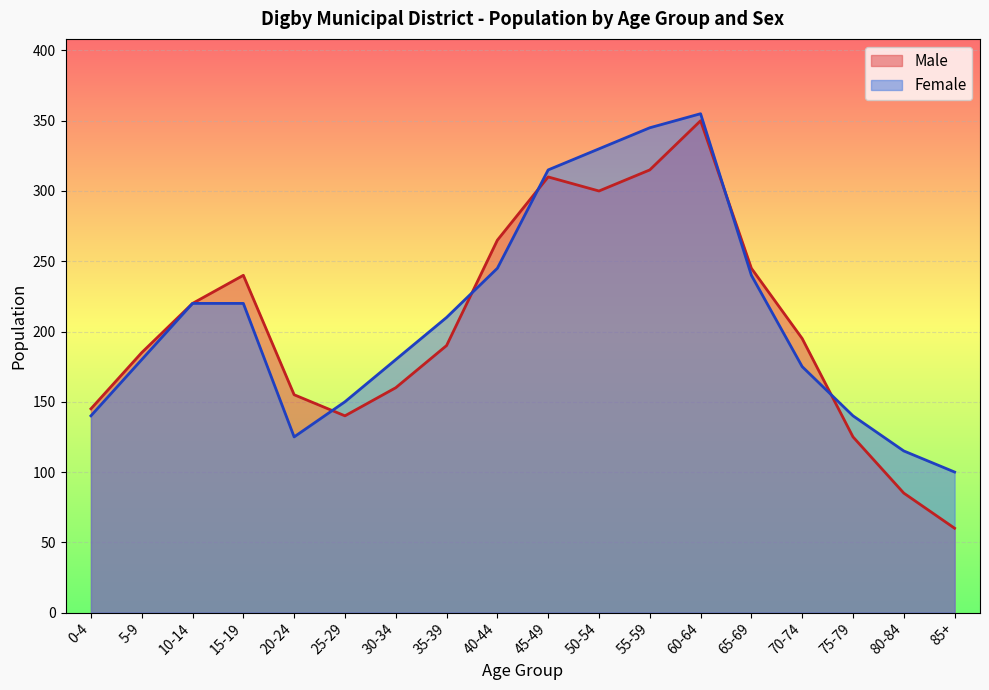

In Male, how many points are lower than both neighbors (excluding endpoints)?

2